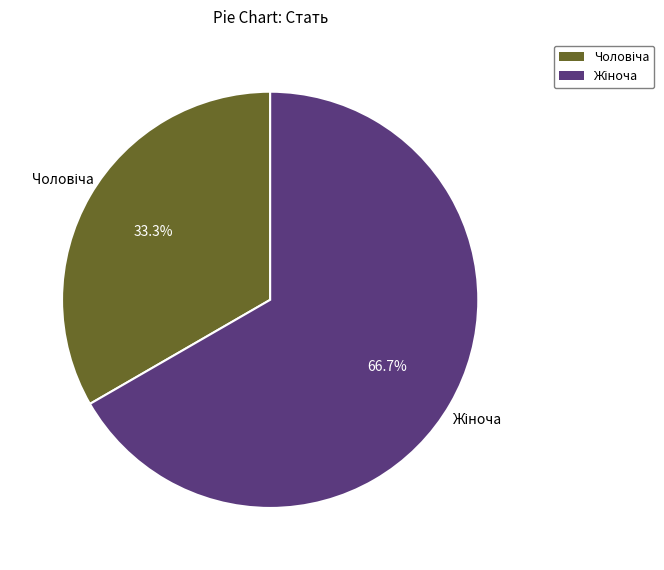

Is there any slice that represents more than half of the pie?

Yes